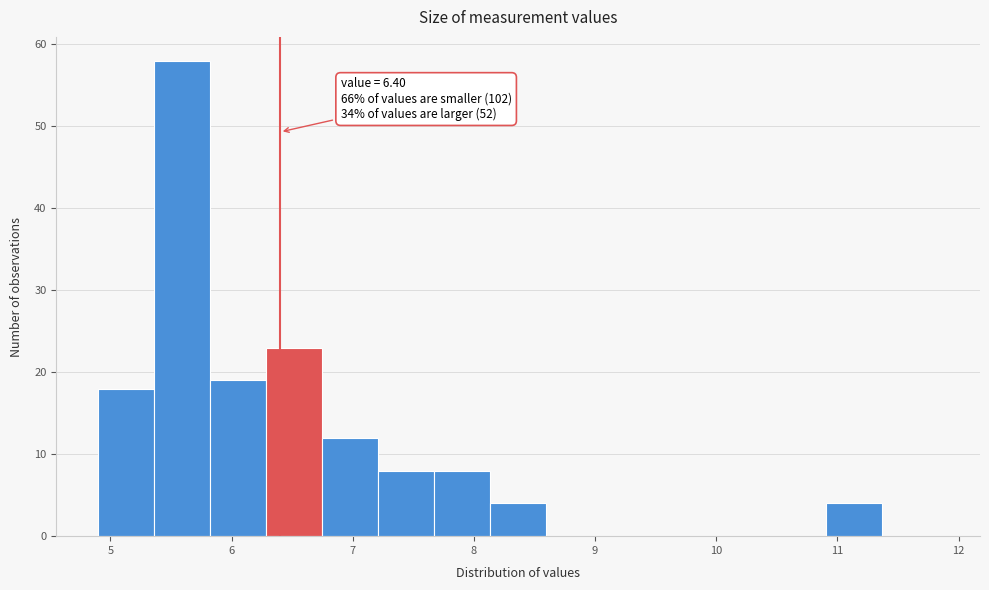

Over which range of the x-axis is the bar tallest?

5.4 to 5.8